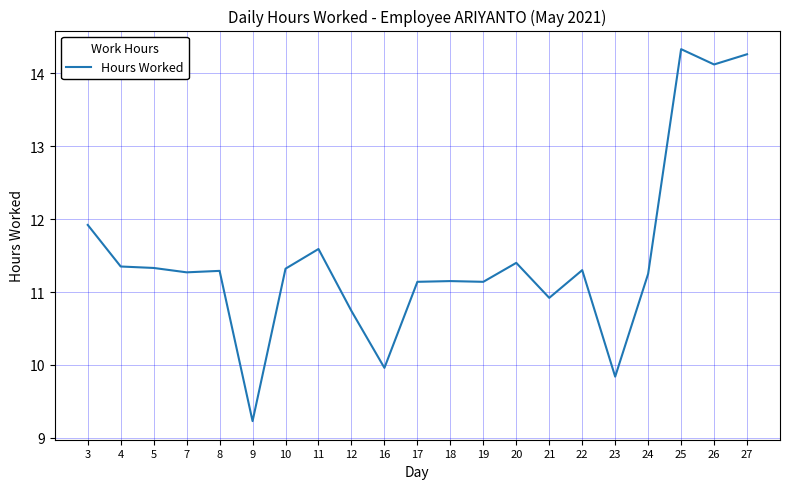

What is the greatest value displayed?

14.3